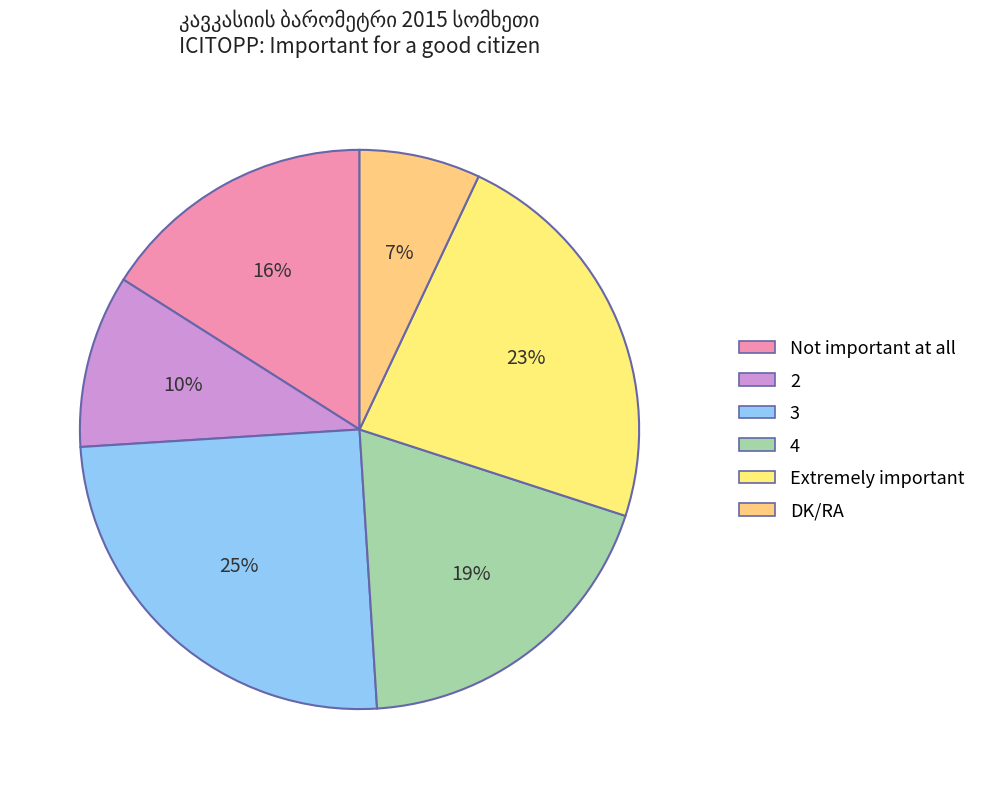

True or false: Extremely important accounts for 23% of the total.

True